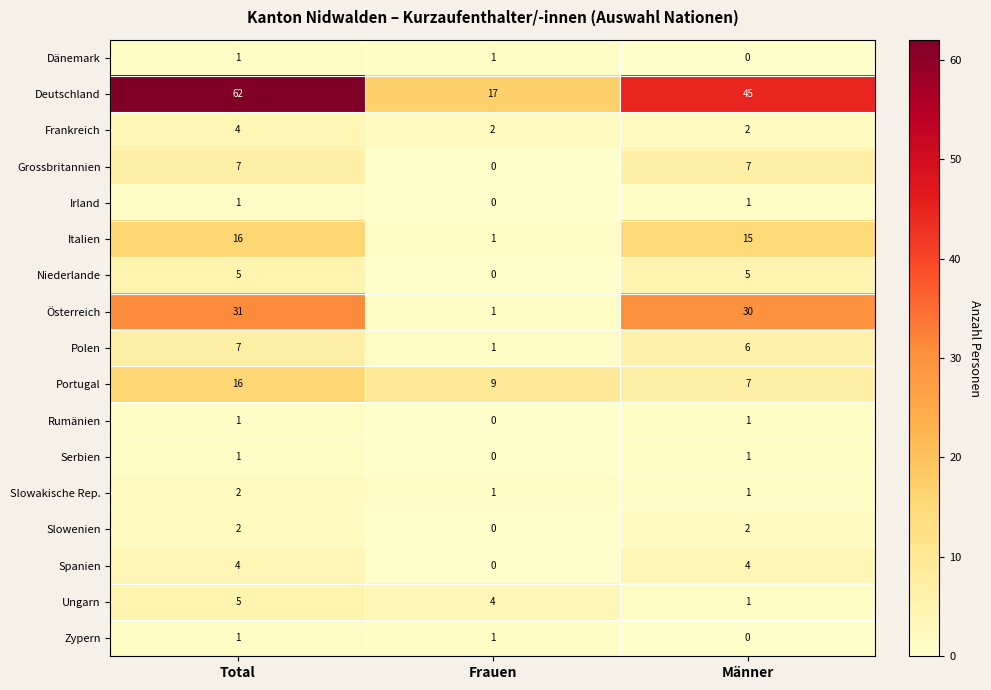

What is the difference between the maximum and minimum values in the Grossbritannien series?

7